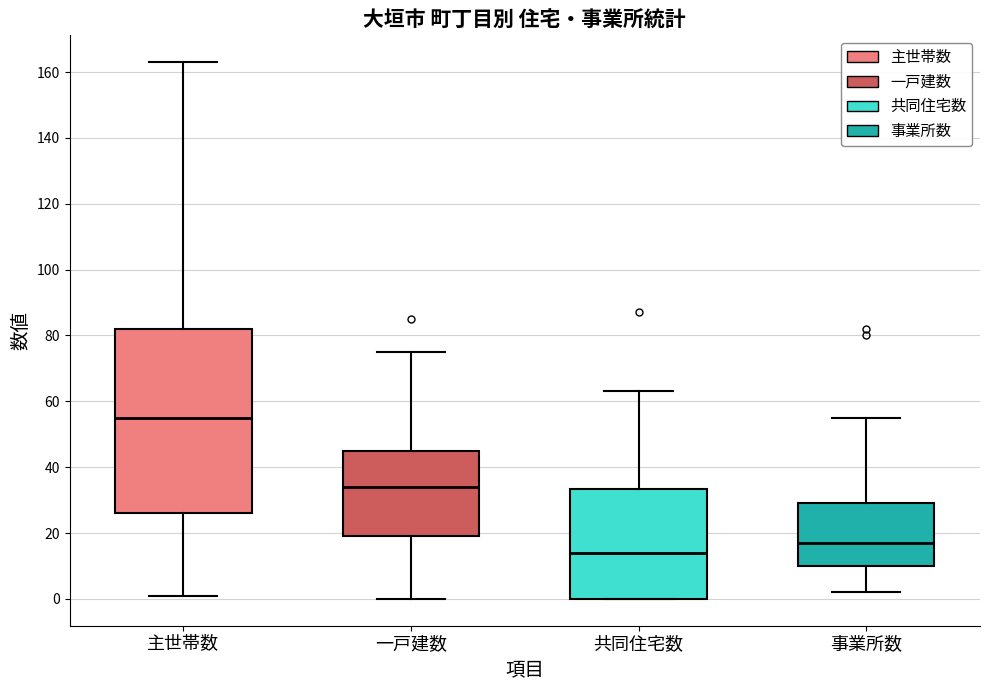

Which box's median line is the lowest?

共同住宅数